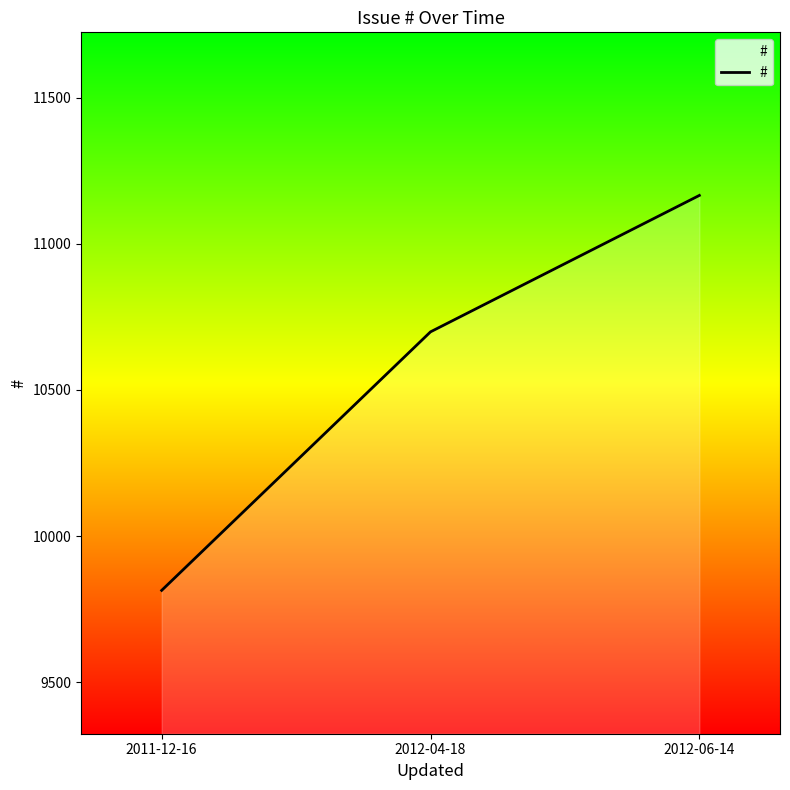

What is the difference between the maximum and second lowest values?

467